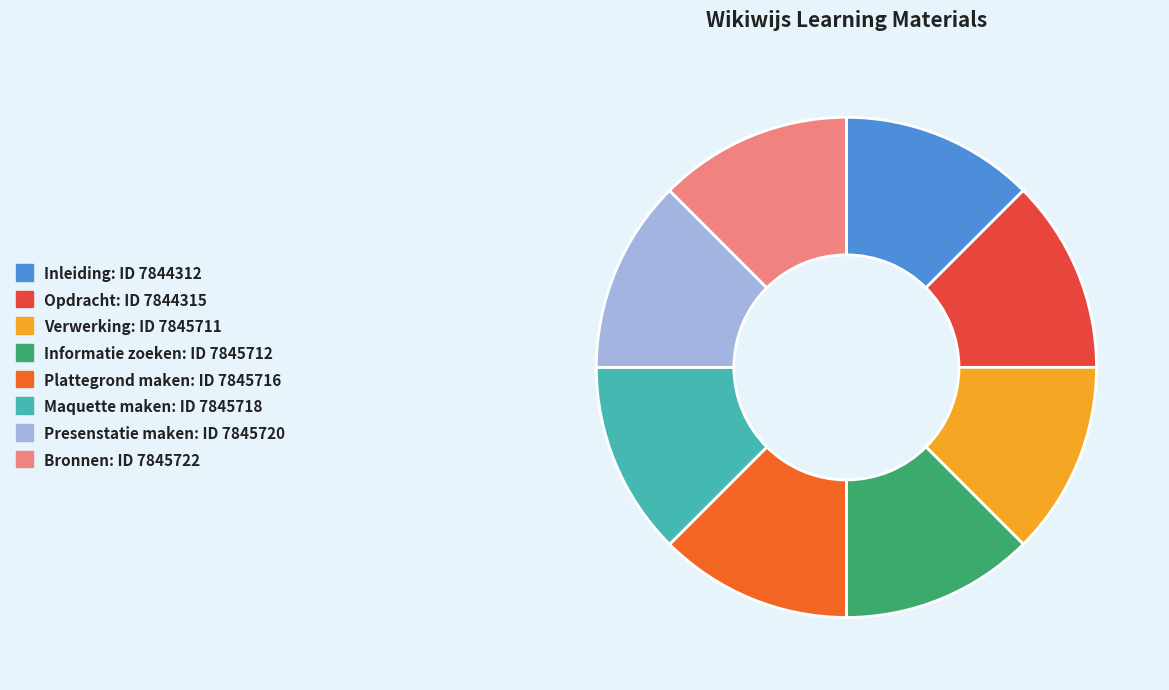

Do Inleiding and Bronnen together represent more than half of the pie?

No